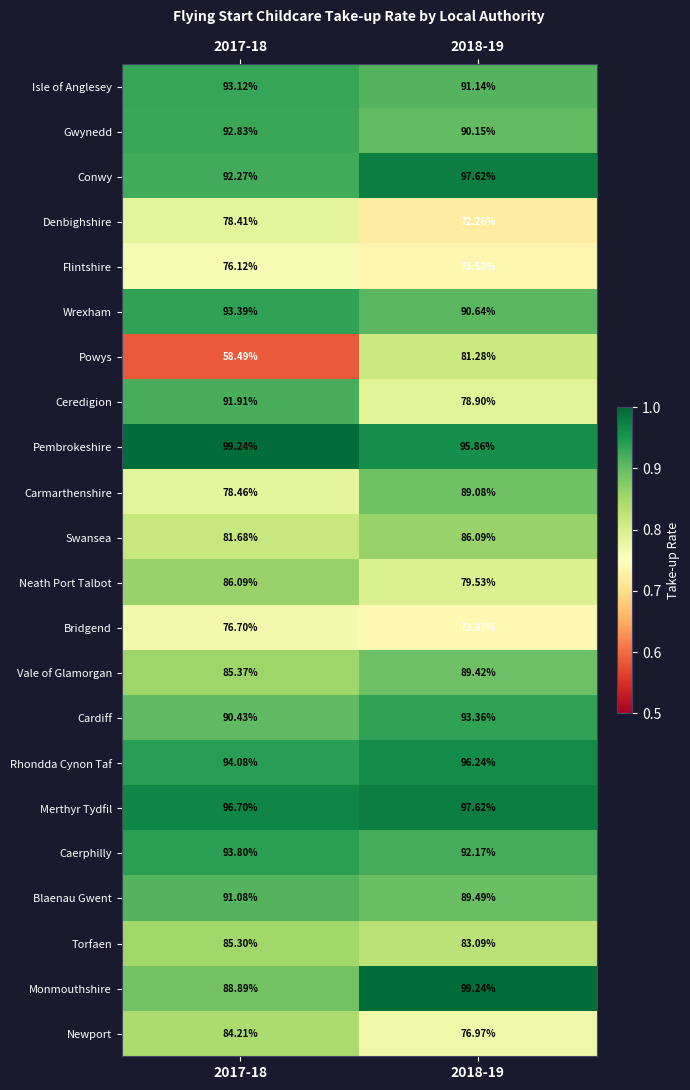

Which series has the widest spread of values?

Powys